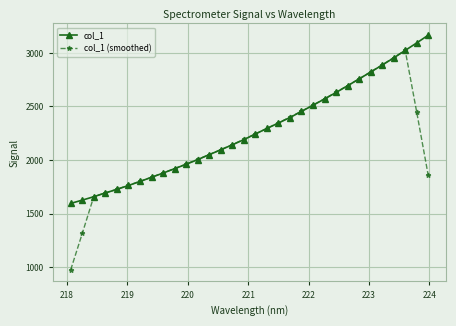

How many data points does each series have?

32